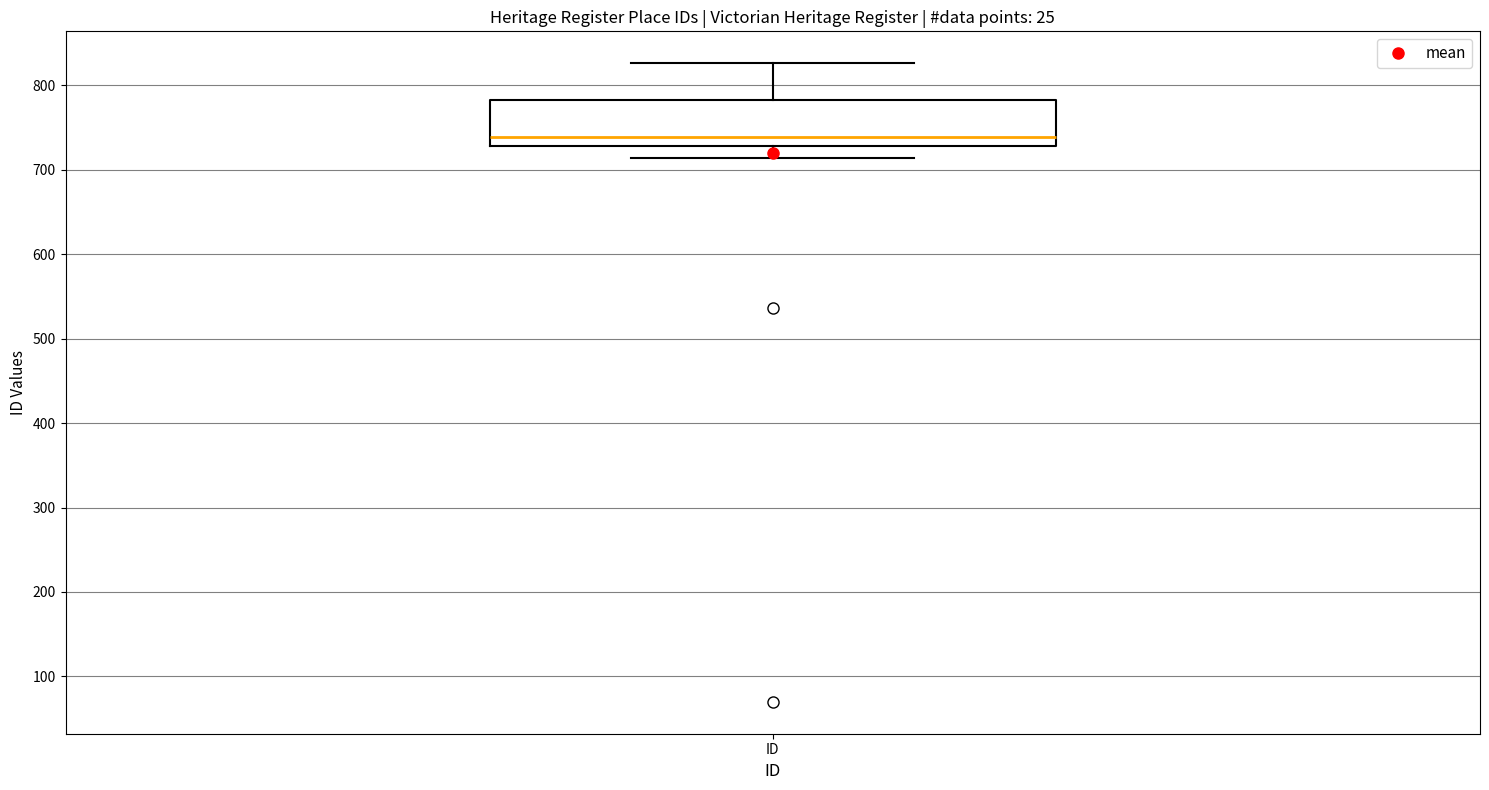

Read this box plot against the y-axis: the position of the median line, the range covered by the box, and the ends of both whiskers. The values are not printed on the chart, so give them approximately, as read against the axis.

median 740, box 730 to 780, whiskers 710 to 830